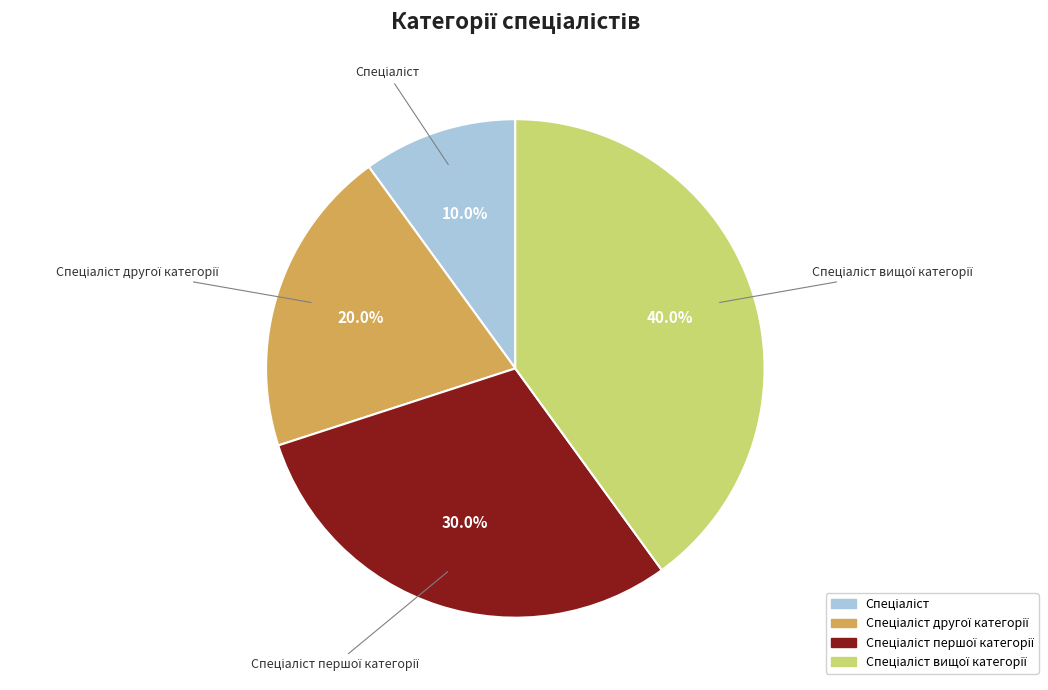

Is there any slice that represents more than half of the pie?

No